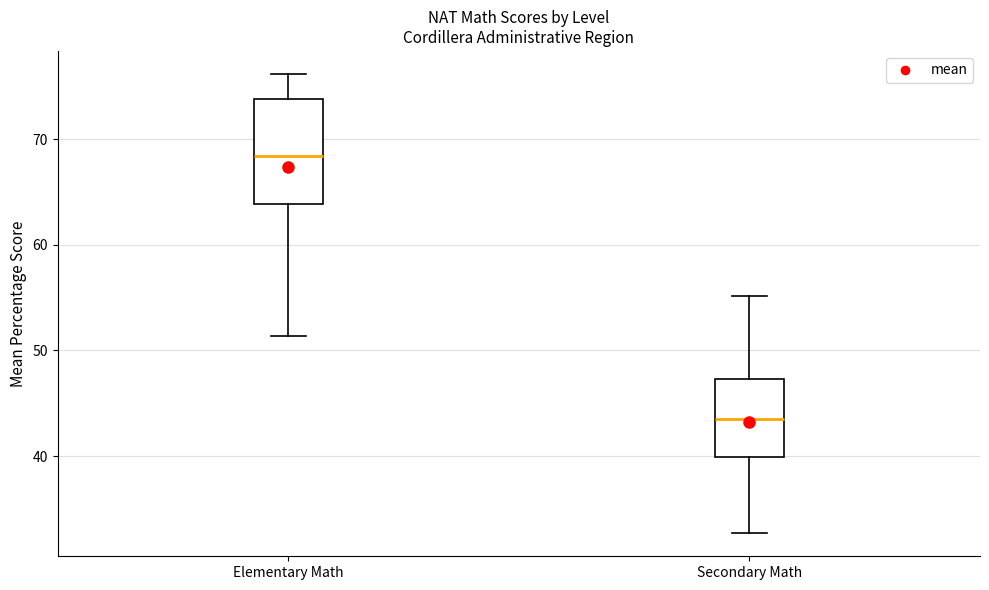

Which box's median line is the lowest?

Secondary Math